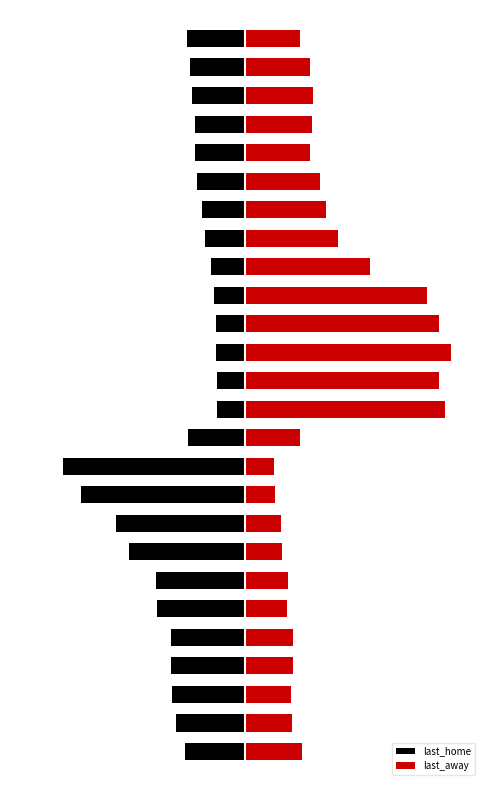

What value does the last_home series have at 16?

-1.3